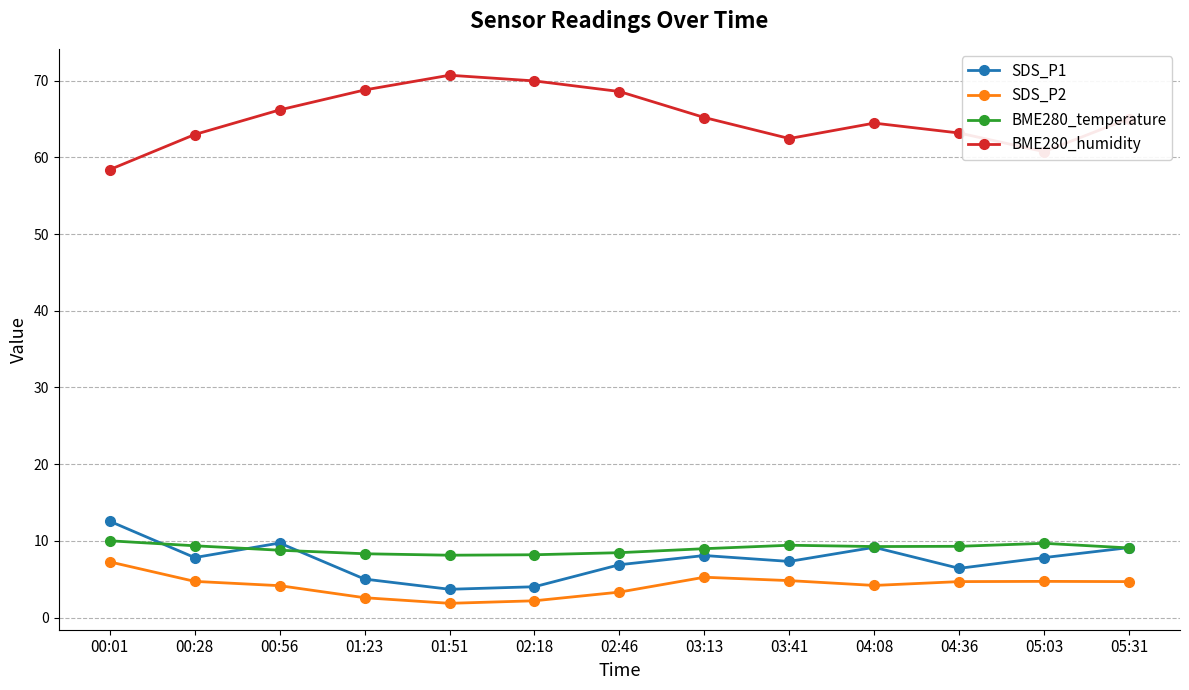

The value of BME280_temperature at 01:23 is 3.1. True or false?

False